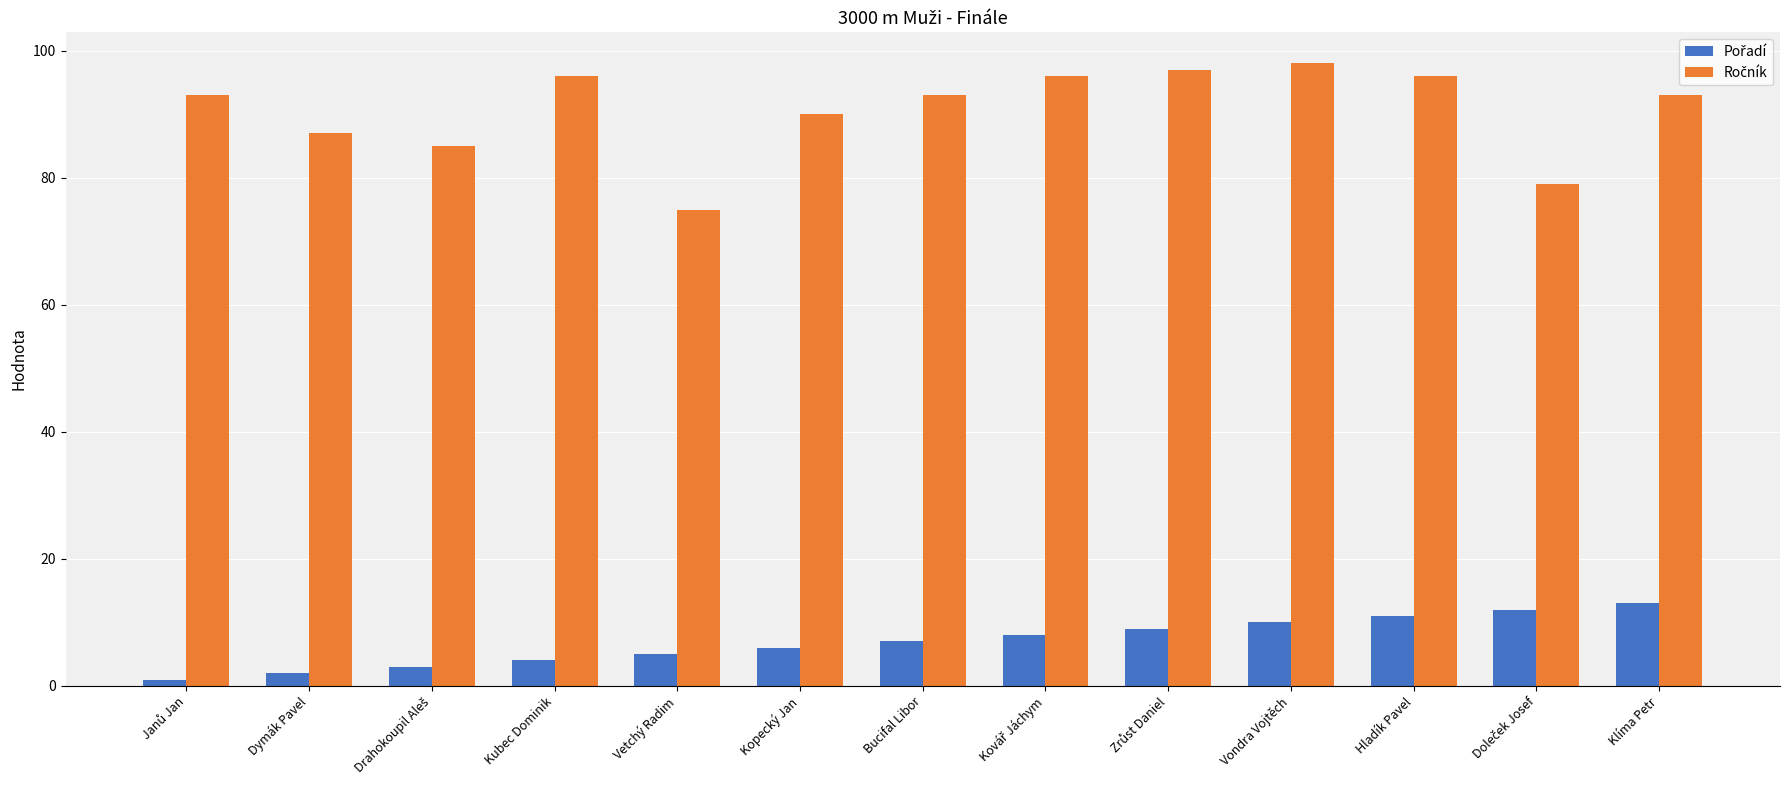

What is the total value across all series at Kopecký Jan?

96